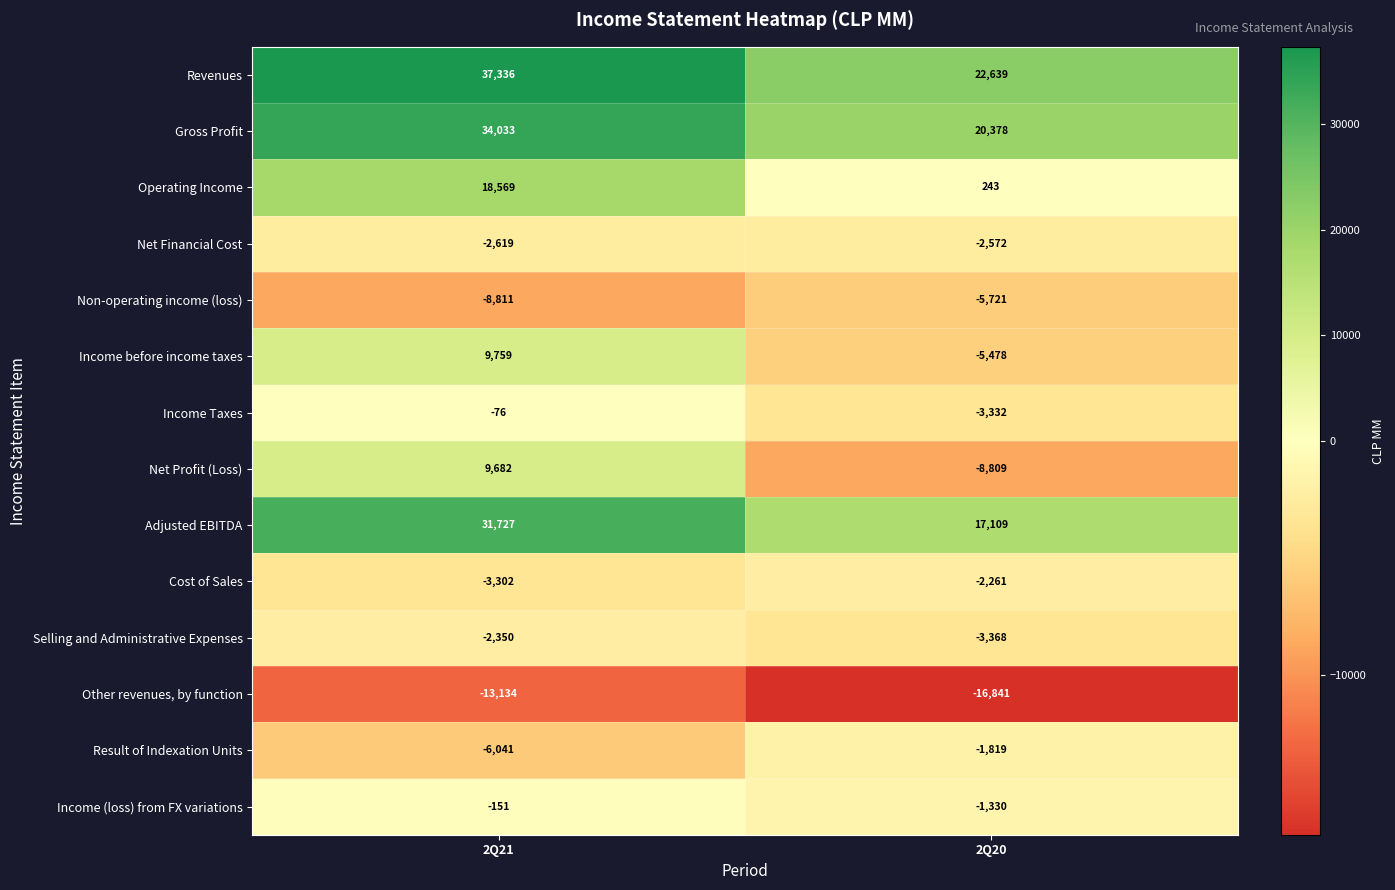

Where is Net Profit (Loss) nearest to the value 436?

2Q20